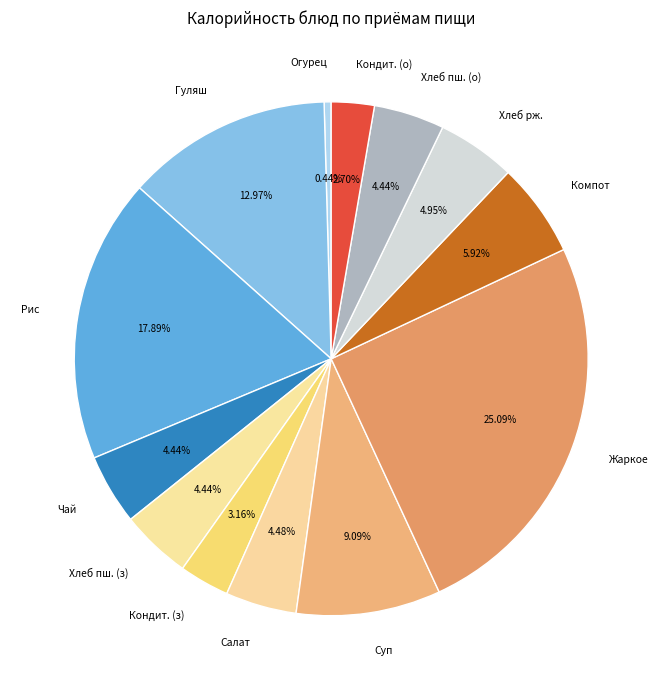

How many segments does this pie chart have?

13